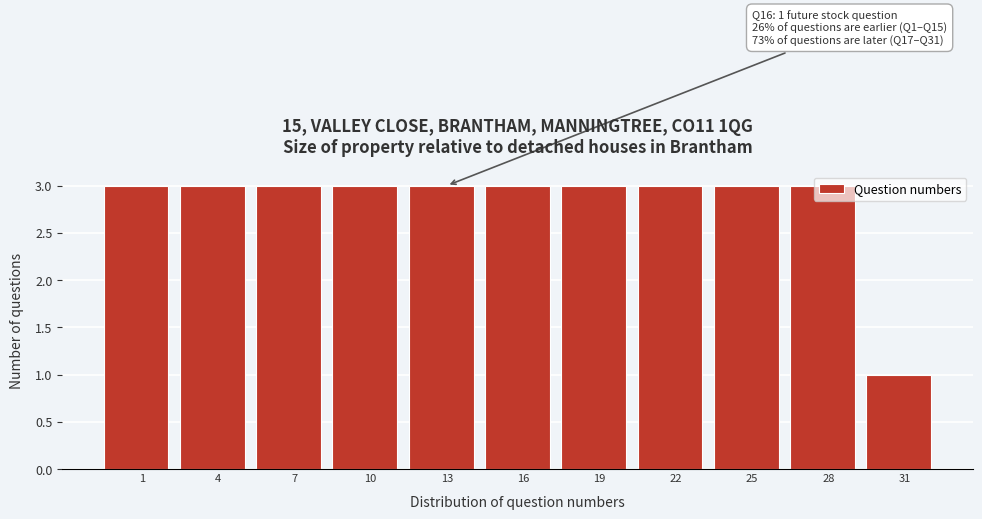

What is the sum of all values?

31